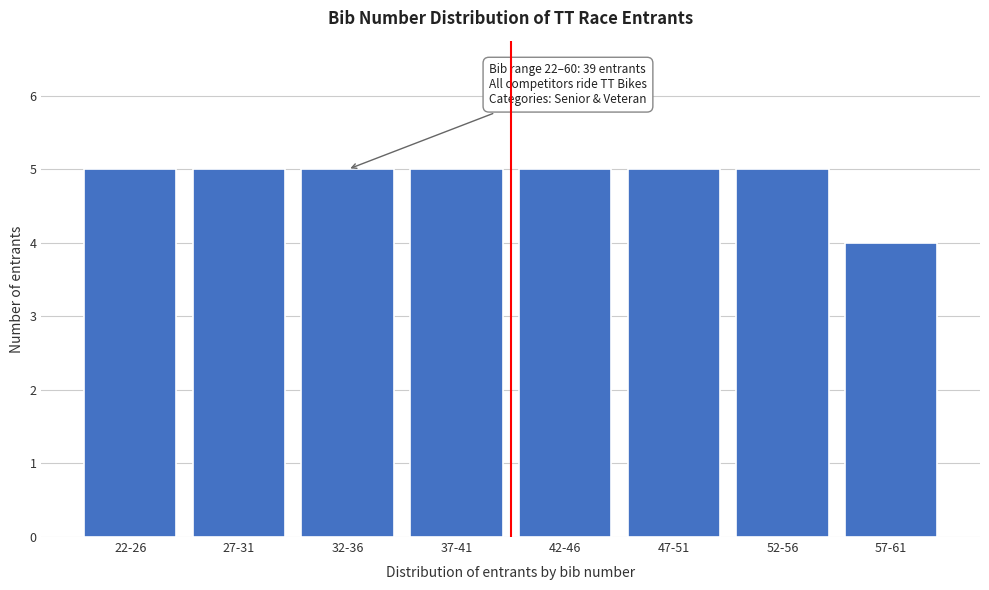

Reading left to right, extract all data points from this chart.

22-26=5	27-31=5	32-36=5	37-41=5	42-46=5	47-51=5	52-56=5	57-61=4